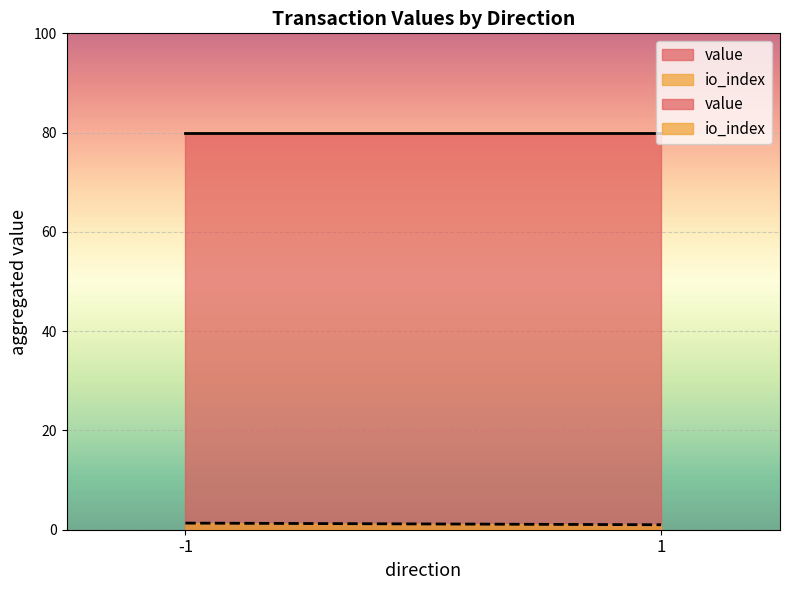

Which series has the widest spread of values?

io_index